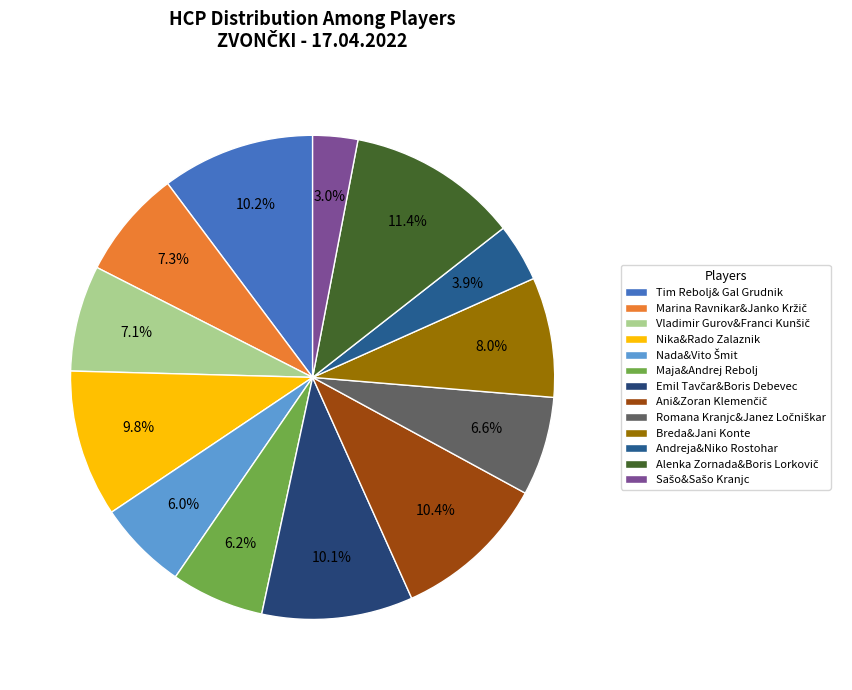

Does Marina Ravnikar&Janko Kržič represent more than half of the total?

No